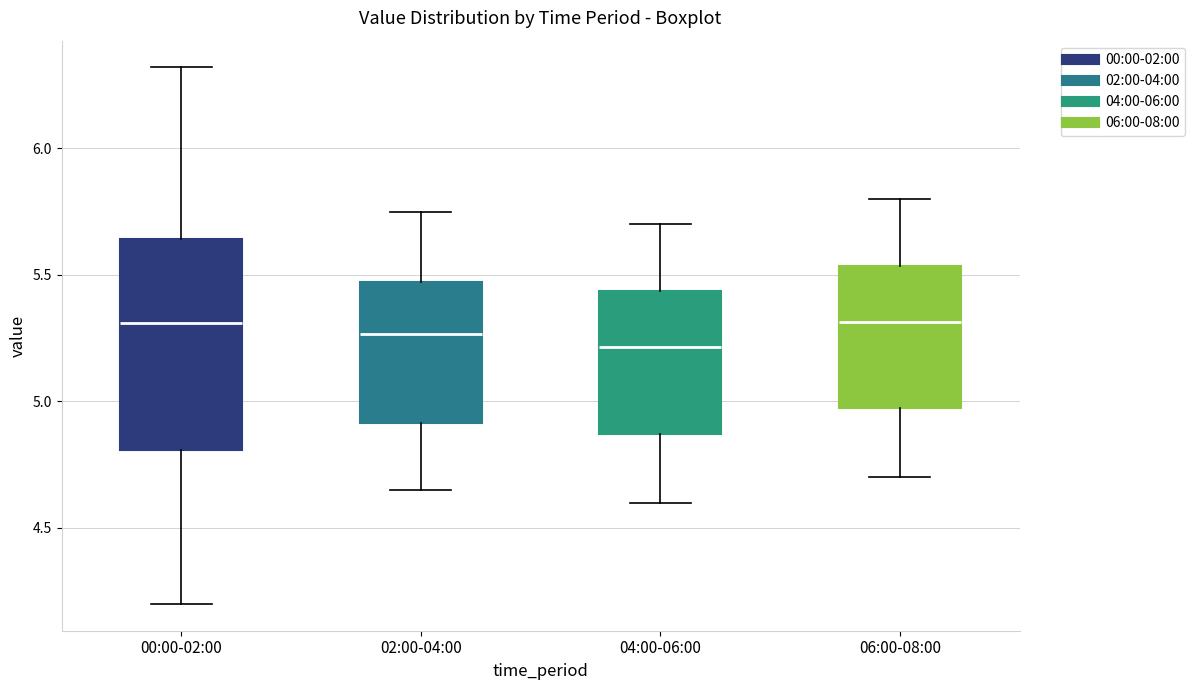

Reading left to right, transcribe this box plot: for each box, give where its median line is, the range the box spans, and where its two whiskers end, as read against the y-axis. The values are not printed on the chart, so give them approximately, as read against the axis.

00:00-02:00: median 5.30, box 4.80 to 5.65, whiskers 4.20 to 6.30
02:00-04:00: median 5.25, box 4.90 to 5.45, whiskers 4.65 to 5.75
04:00-06:00: median 5.20, box 4.85 to 5.45, whiskers 4.60 to 5.70
06:00-08:00: median 5.30, box 4.95 to 5.55, whiskers 4.70 to 5.80